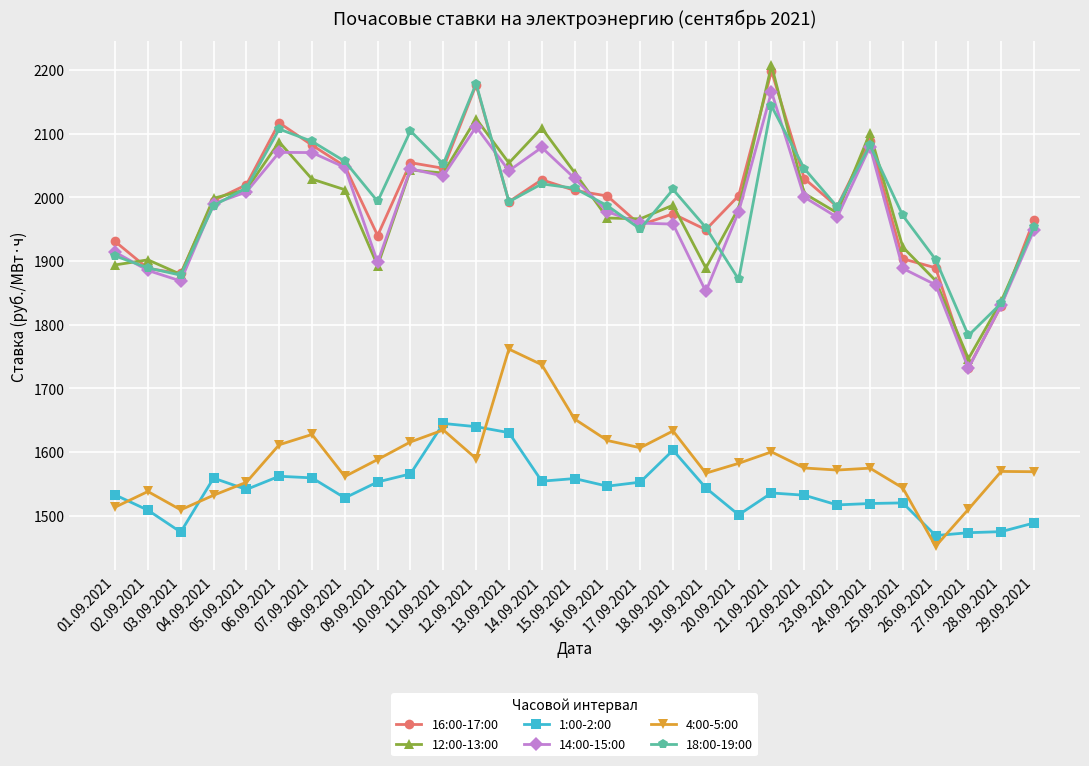

What is the difference between the highest and lowest values at 09.09.2021?

440.8